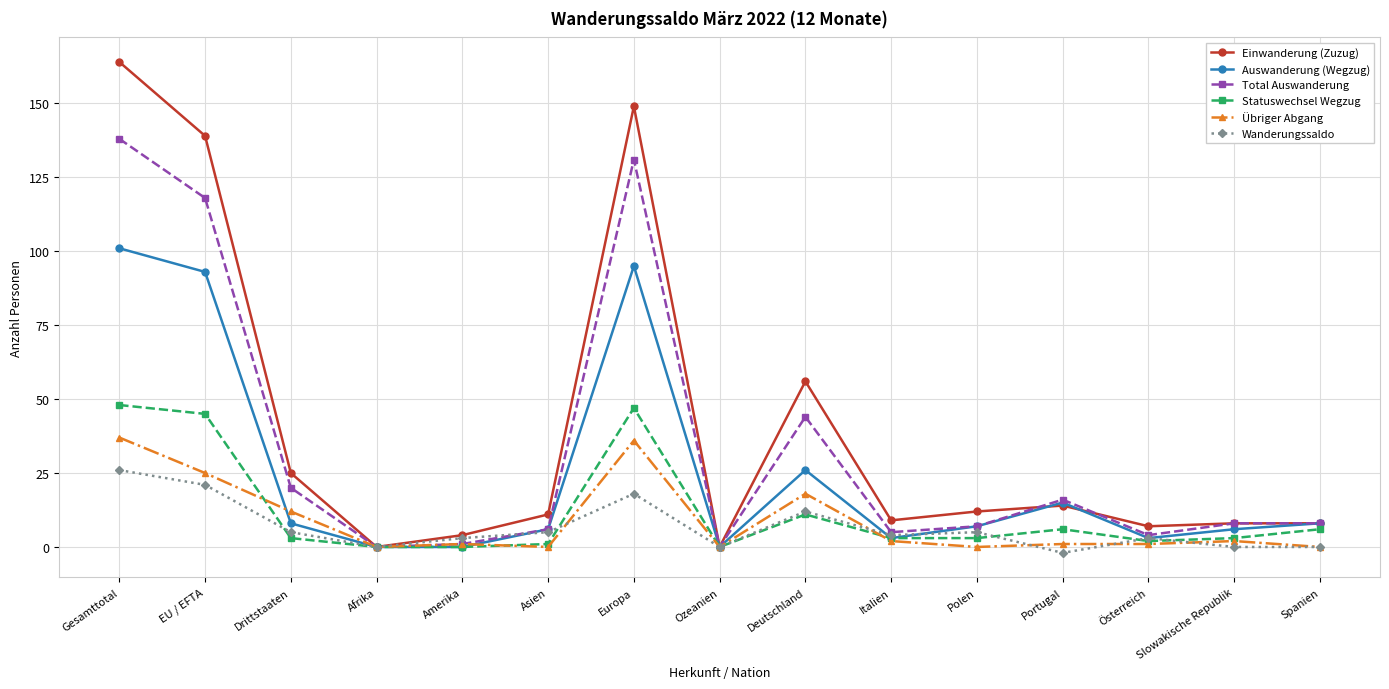

Does the chart have visible grid lines?

Yes